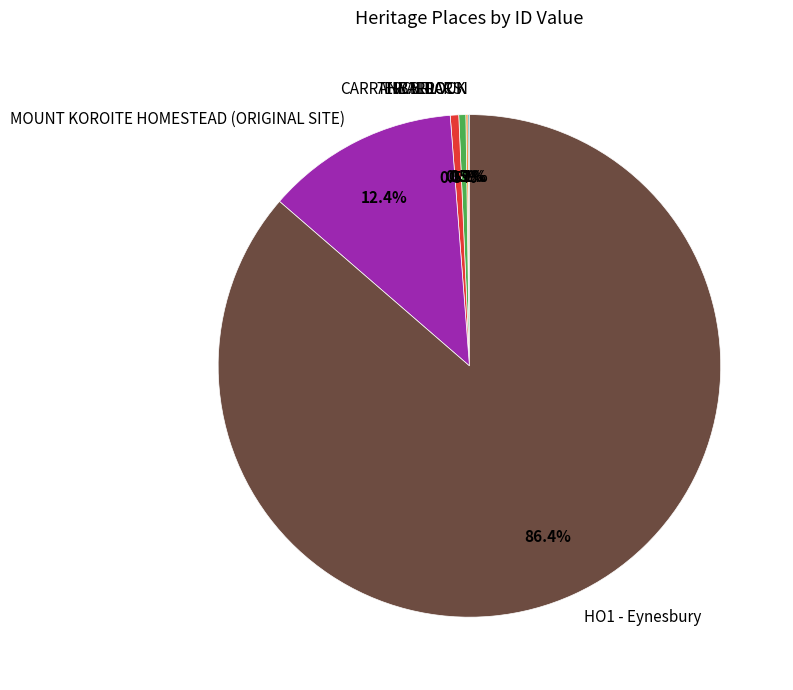

How much of the chart is everything except HO1 - Eynesbury?

13.6%